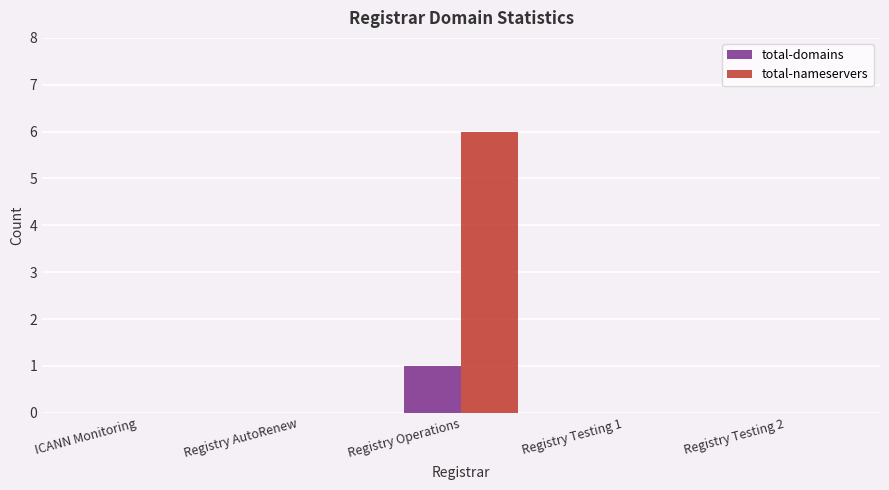

What is the sum of the total-nameservers values at Registry Operations and Registry AutoRenew?

6